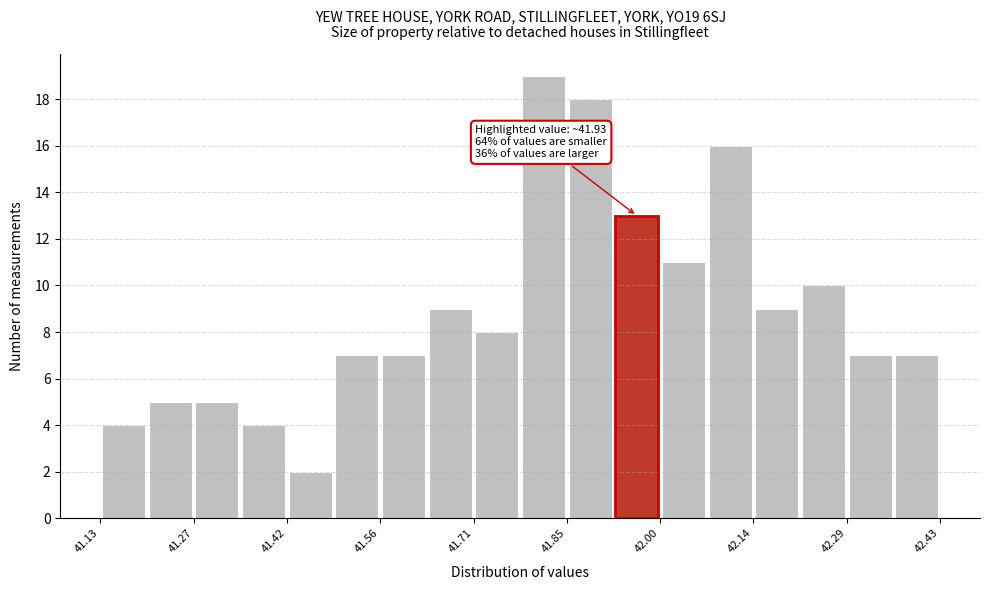

Around what value on the x-axis is the tallest bar? Give the approximate position of its centre, as read against the axis.

41.82